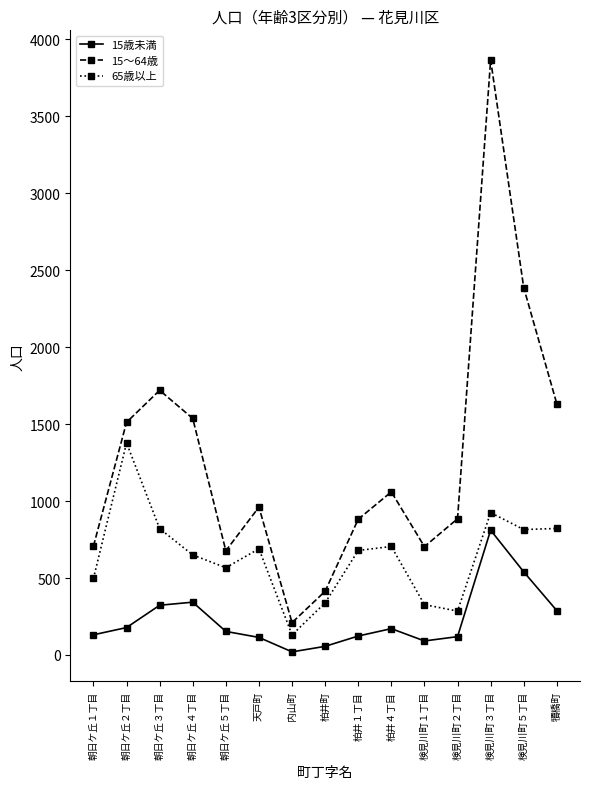

Which series changed the most between 朝日ケ丘２丁目 and 内山町?

15～64歳